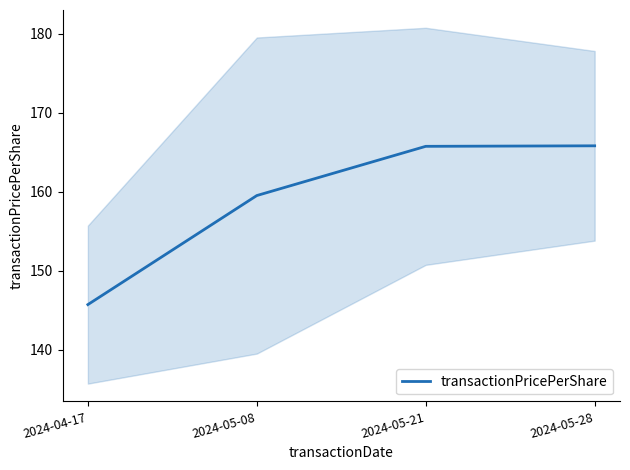

Approximately how many times larger is the value at 2024-05-28 compared to 2024-05-21?

1.0